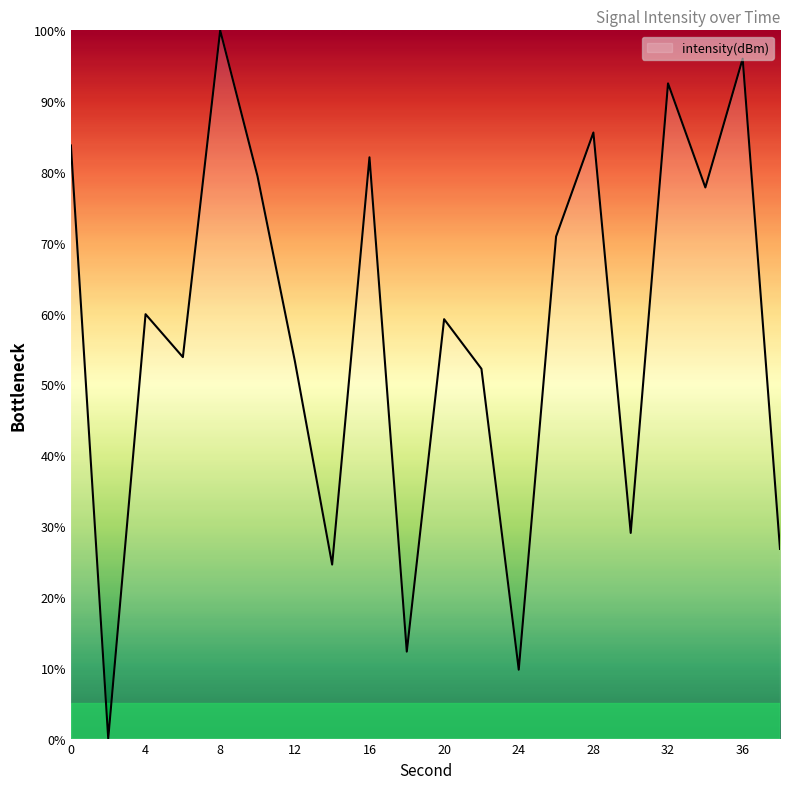

How many interior local peaks (higher than both neighbors) does the data have?

7